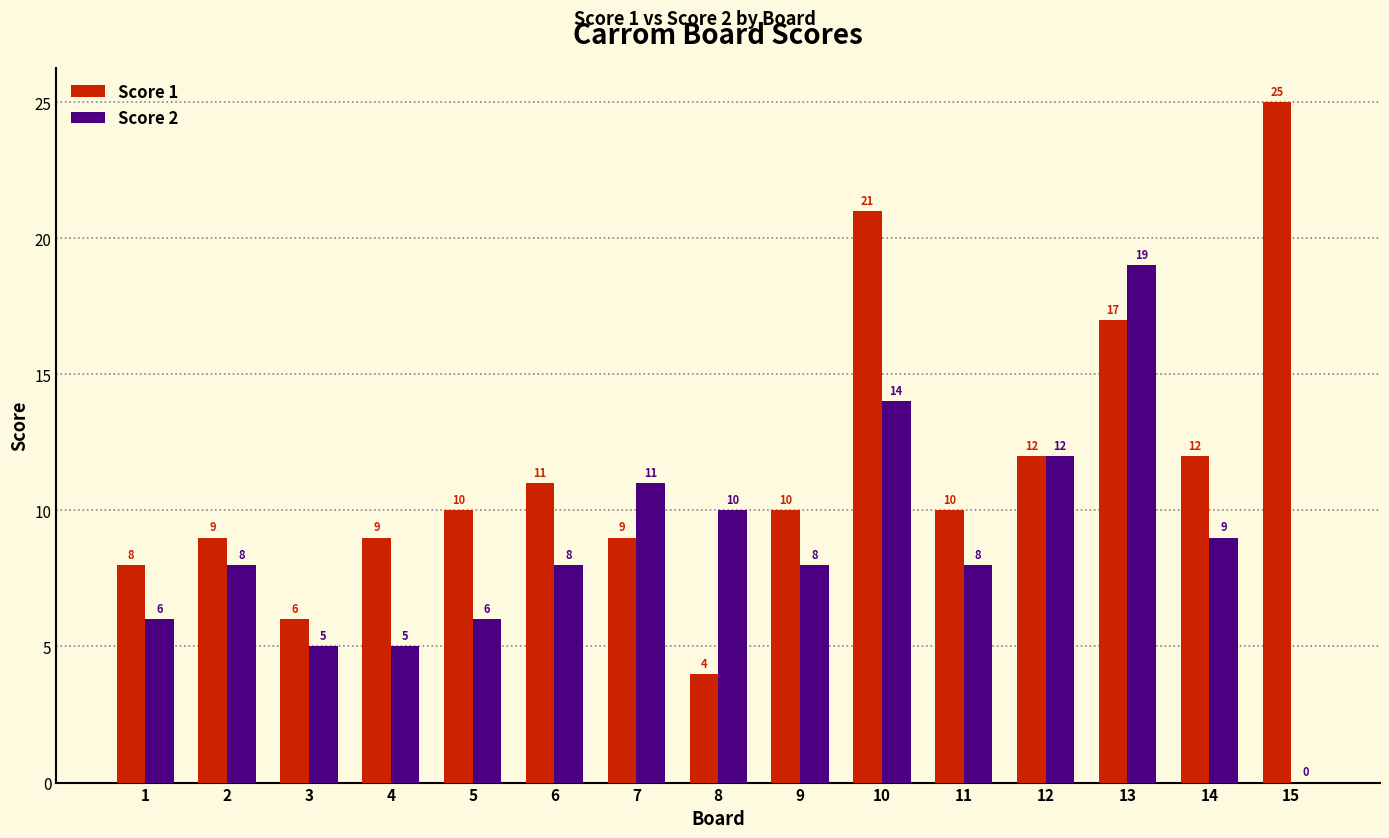

Which label corresponds to the largest value in the chart?

15